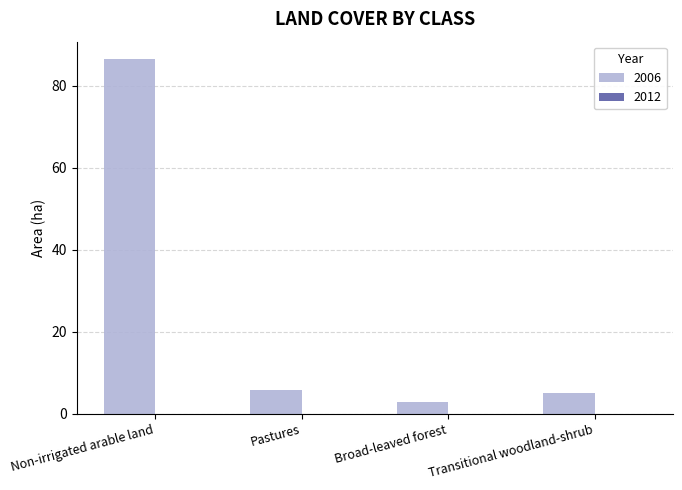

Between Broad-leaved forest and Pastures, which is larger?

Pastures